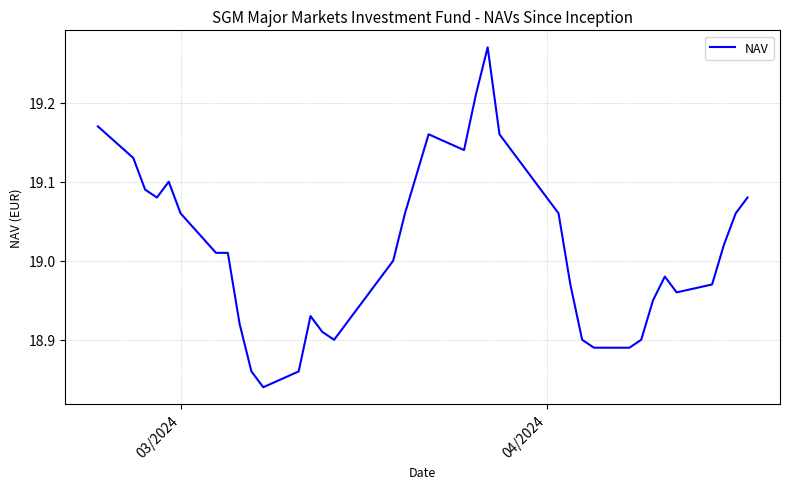

What is the difference between the maximum and minimum values?

0.4